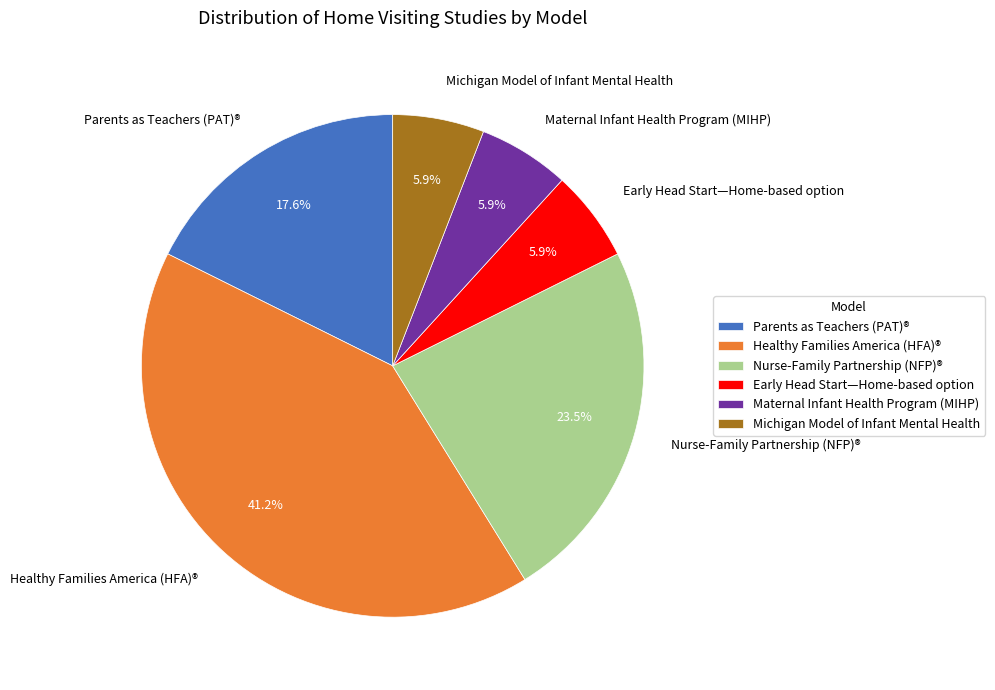

To the nearest percent, what is the average slice percentage?

17%